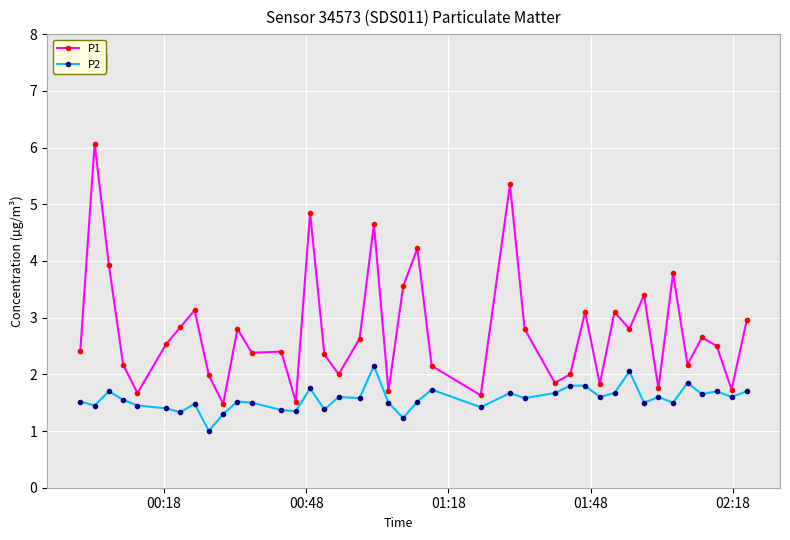

Which series has the widest spread of values?

P1